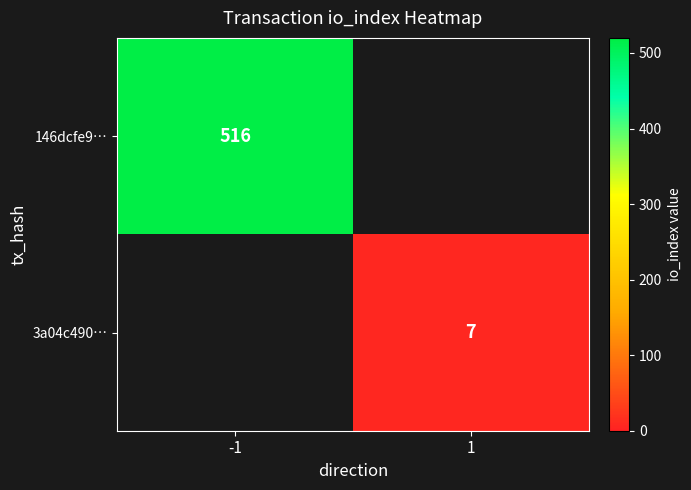

How many distinct data groups are displayed?

2